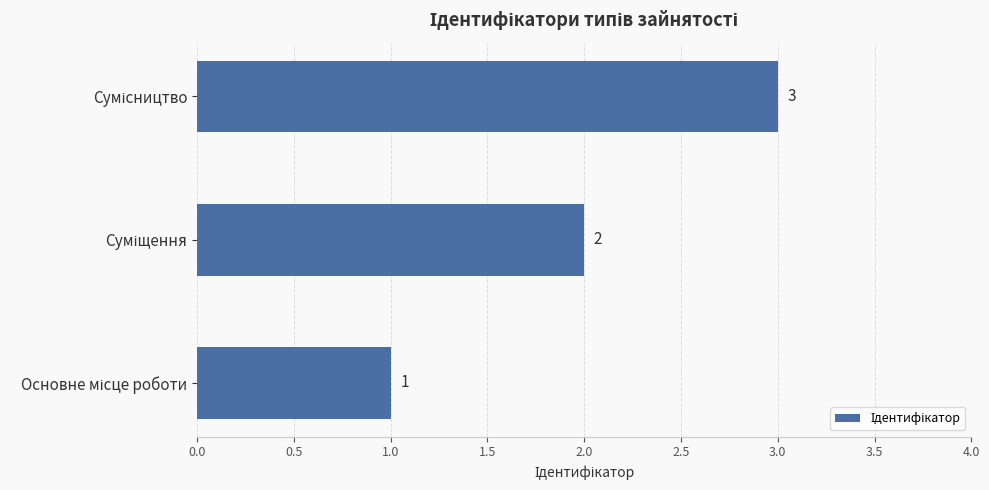

What is the average value?

2